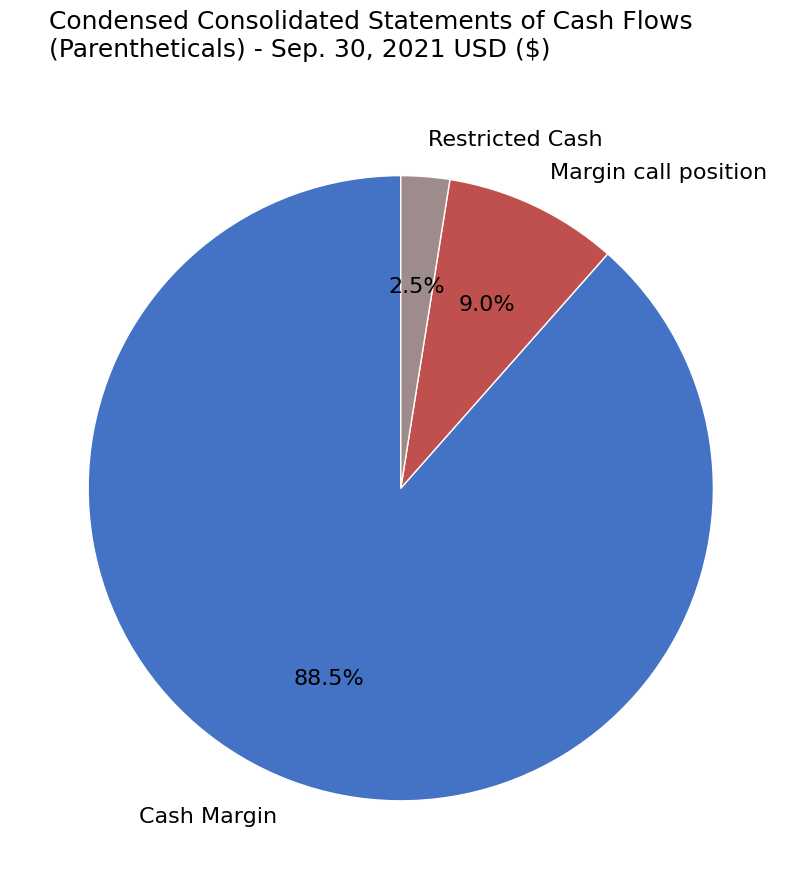

How many segments does this pie chart have?

3